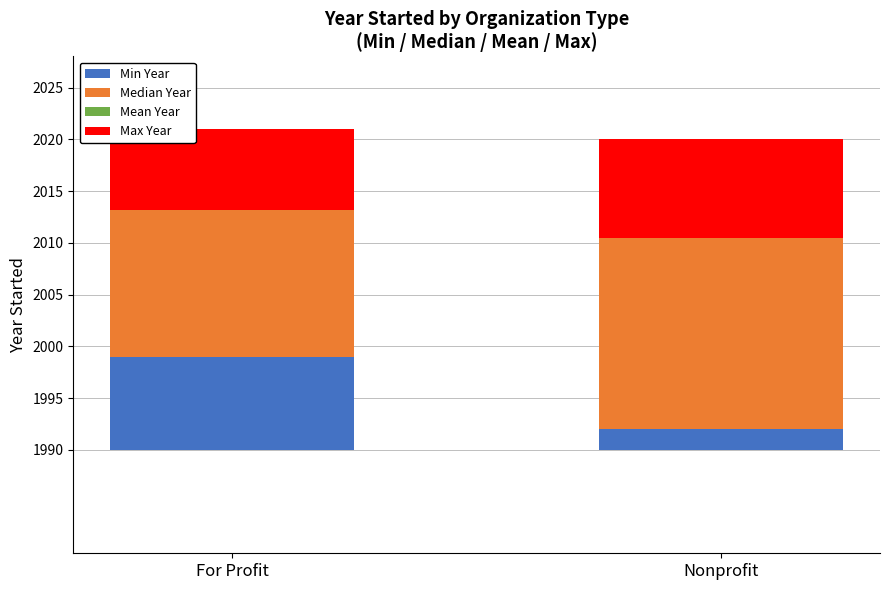

At which label does Mean Year reach its peak?

For Profit